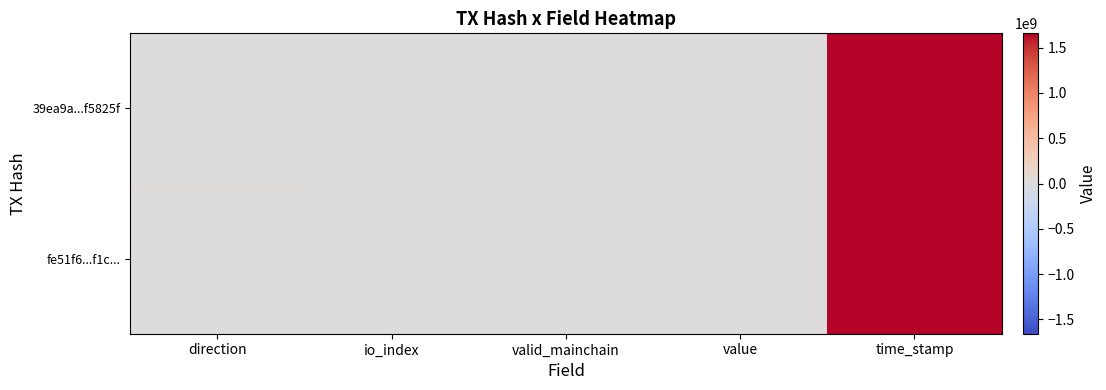

At which category is the sum across all series the highest?

time_stamp